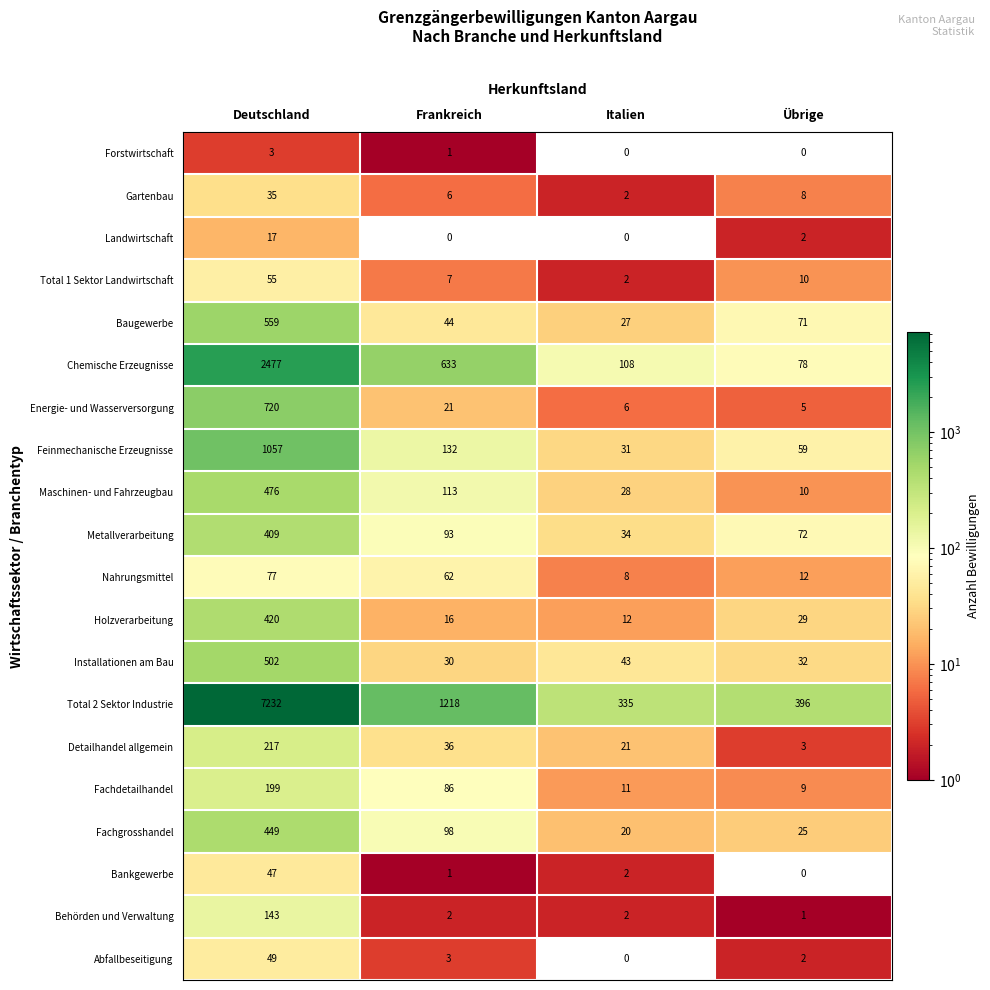

Rank the series by their maximum value, from highest to lowest.

Total 2 Sektor Industrie, Chemische Erzeugnisse, Feinmechanische Erzeugnisse, Energie- und Wasserversorgung, Baugewerbe, Installationen am Bau, Maschinen- und Fahrzeugbau, Fachgrosshandel, Holzverarbeitung, Metallverarbeitung, Detailhandel allgemein, Fachdetailhandel, Behörden und Verwaltung, Nahrungsmittel, Total 1 Sektor Landwirtschaft, Abfallbeseitigung, Bankgewerbe, Gartenbau, Landwirtschaft, Forstwirtschaft